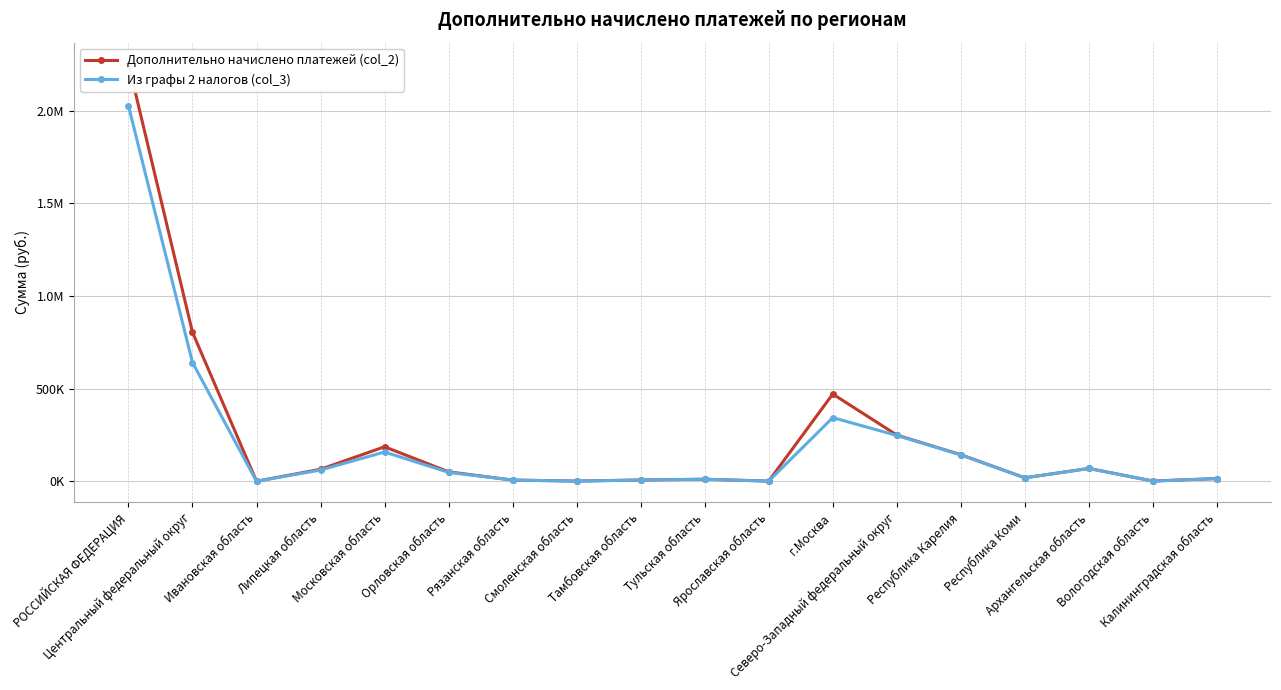

Reading right to left, list all the values displayed in this chart.

Дополнительно начислено платежей (col_2): Калининградская область=15219	Вологодская область=1894	Архангельская область=69815	Республика Коми=19239	Республика Карелия=143845	Северо-Западный федеральный округ=250012	г.Москва=471162	Ярославская область=1497	Тульская область=11594	Тамбовская область=7454	Смоленская область=1581	Рязанская область=6945	Орловская область=51507	Московская область=186681	Липецкая область=65308	Ивановская область=609	Центральный федеральный округ=804338	РОССИЙСКАЯ ФЕДЕРАЦИЯ=2254067
Из графы 2 налогов (col_3): Калининградская область=15033	Вологодская область=1264	Архангельская область=69571	Республика Коми=19001	Республика Карелия=142921	Северо-Западный федеральный округ=247790	г.Москва=343818	Ярославская область=1457	Тульская область=11313	Тамбовская область=7336	Смоленская область=1542	Рязанская область=6891	Орловская область=48575	Московская область=158446	Липецкая область=61314	Ивановская область=524	Центральный федеральный округ=641216	РОССИЙСКАЯ ФЕДЕРАЦИЯ=2026340